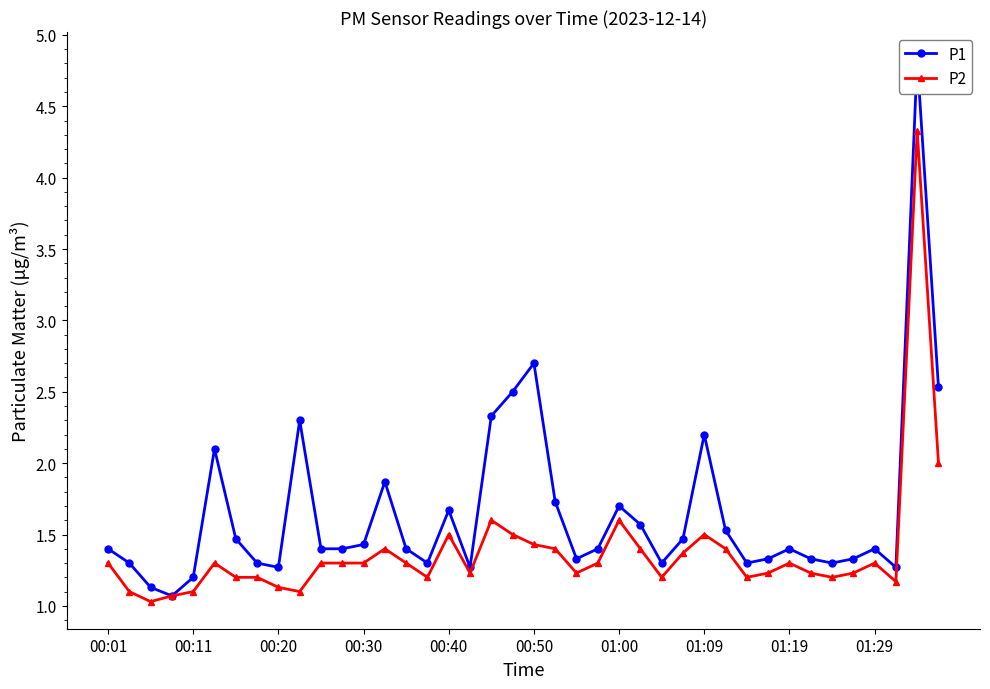

The P2 series shows 1.3 at 01:29. True or false?

True